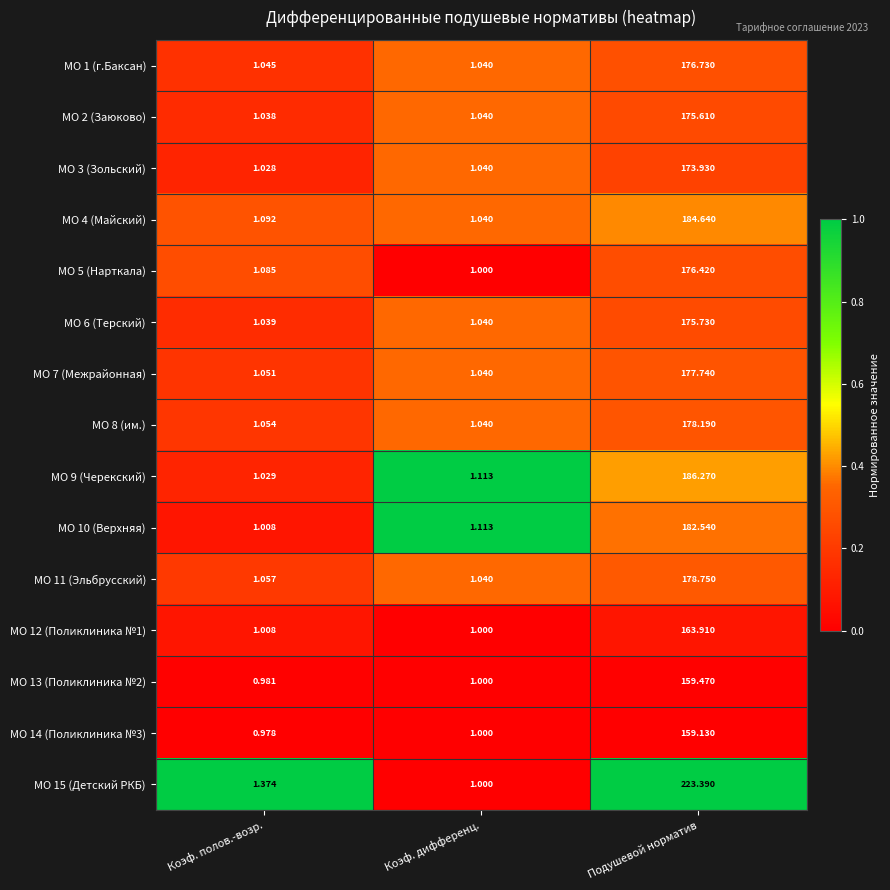

What is the spread (max minus min) of values at Коэф. дифференц.?

0.1